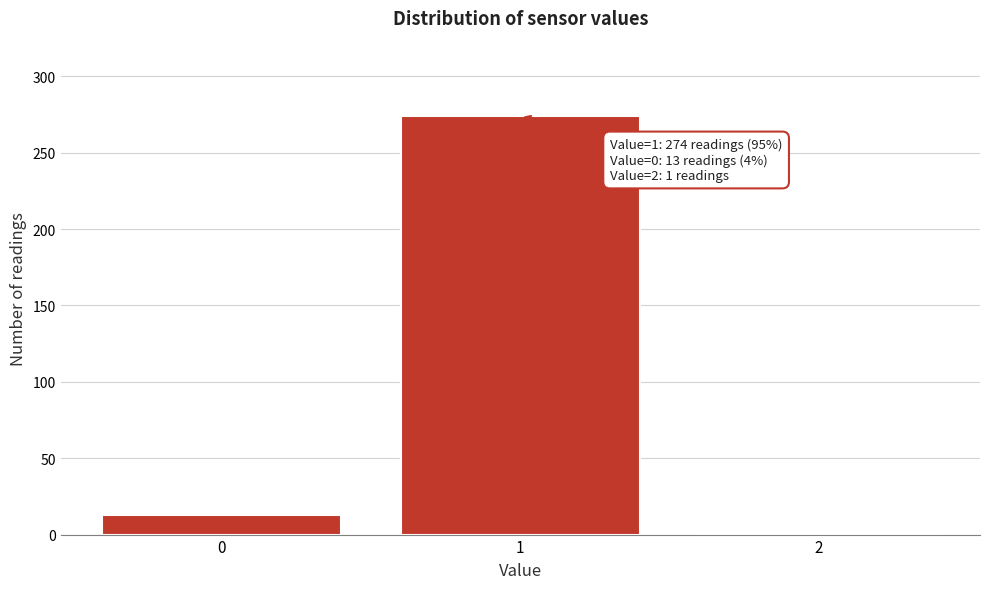

Reading left to right, extract all data points from this chart.

0=13	1=274	2=1